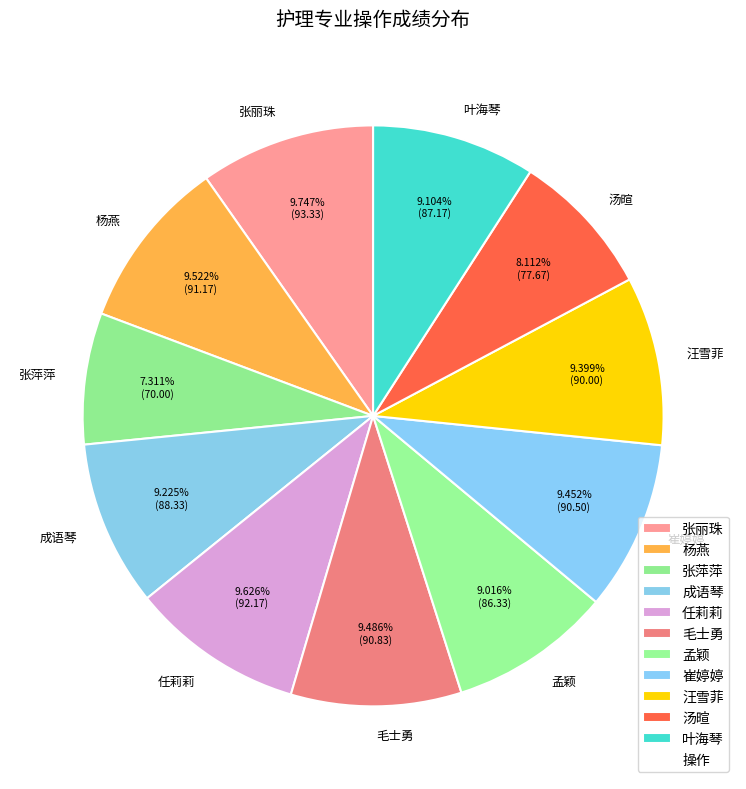

Which category has the smallest portion of the pie?

张萍萍